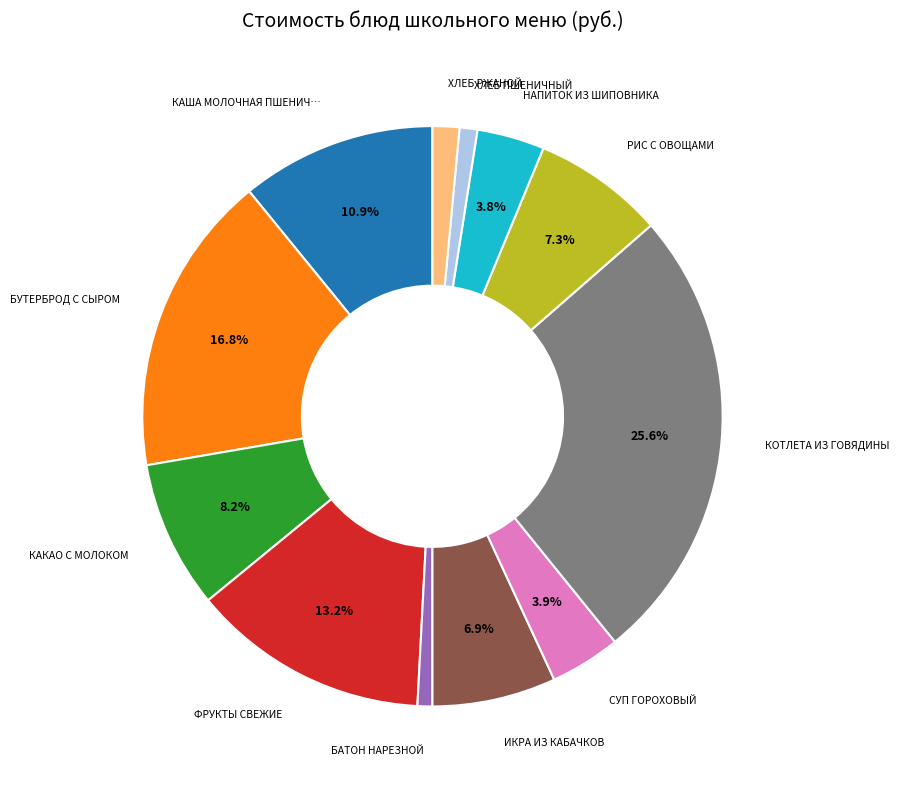

Does any single category account for the majority?

No